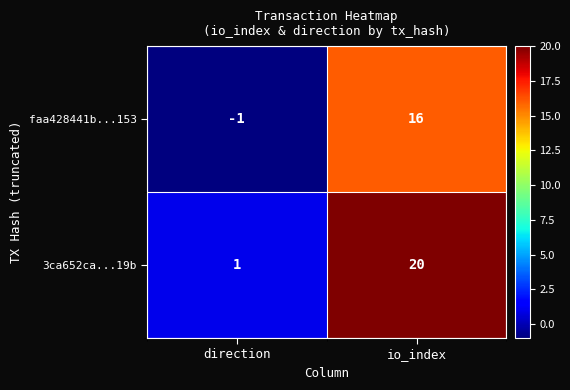

What is the difference between the faa428441b...153 values at direction and io_index?

17